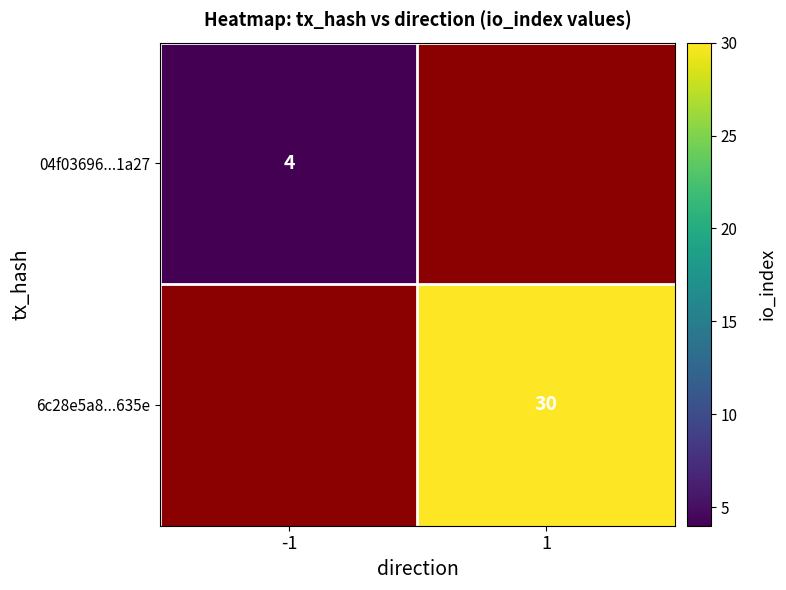

Is it true that 6c28e5a8...635e equals 30 at 1?

True